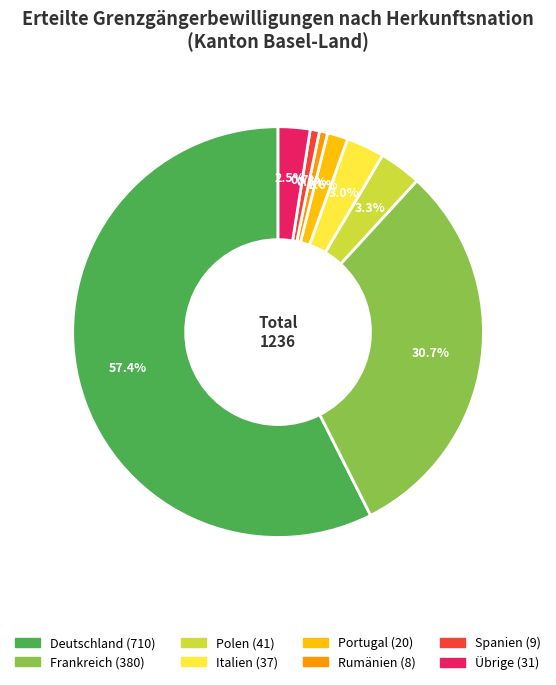

Which slice is the largest?

Deutschland